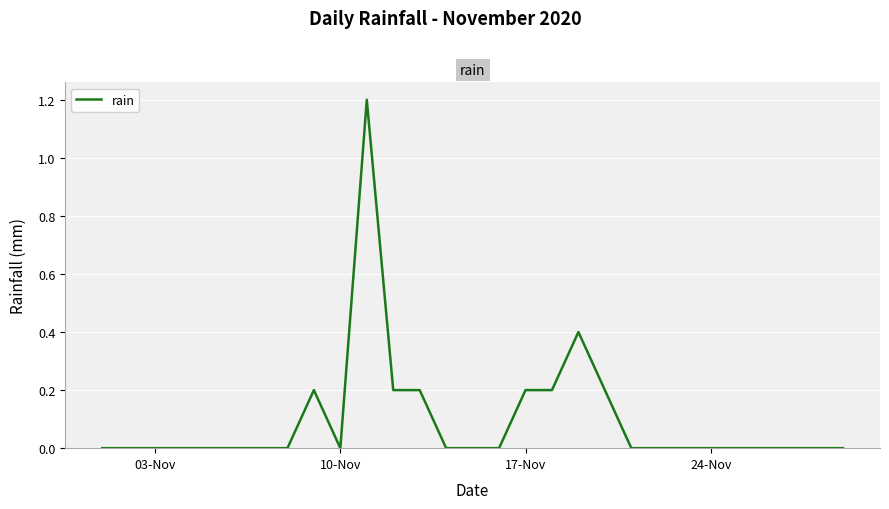

What is the greatest value displayed?

1.2